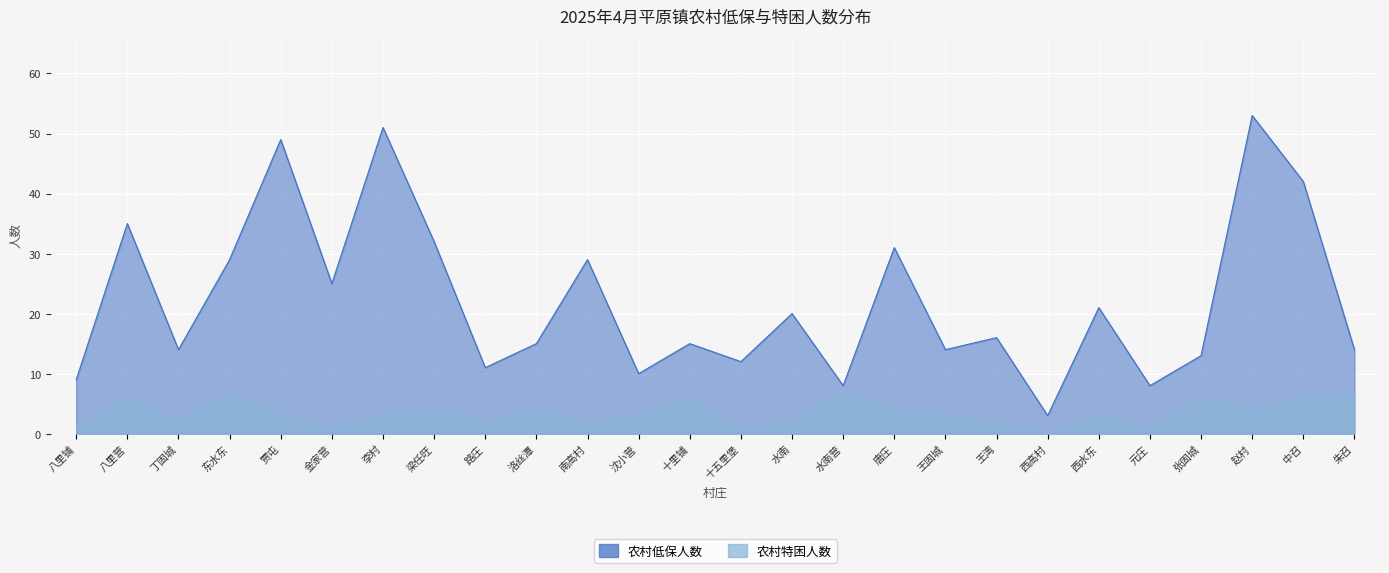

List the series in order of their overall mean, highest first.

农村低保人数, 农村特困人数